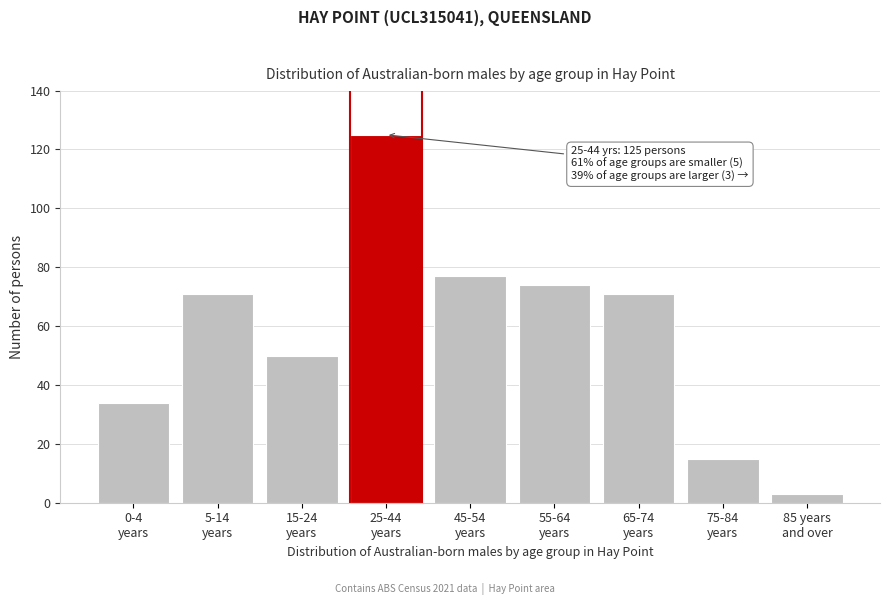

Reading left to right, extract all data points from this chart.

34	71	50	125	77	74	71	15	3